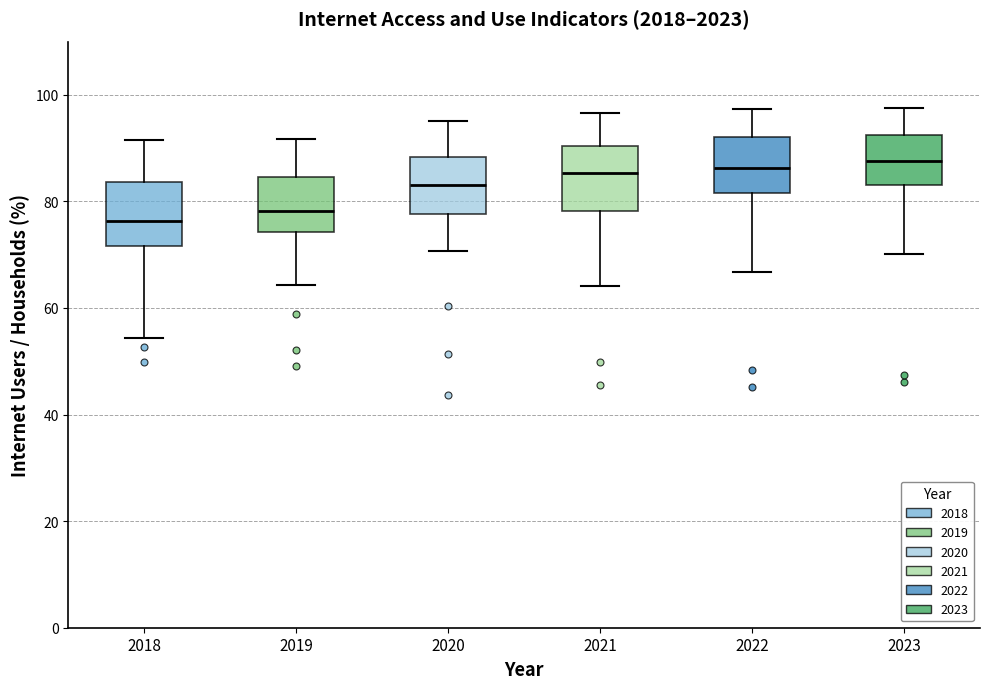

Where is the upper edge of the box at x = 2023 on the y-axis? The values are not printed on the chart, so give them approximately, as read against the axis.

92